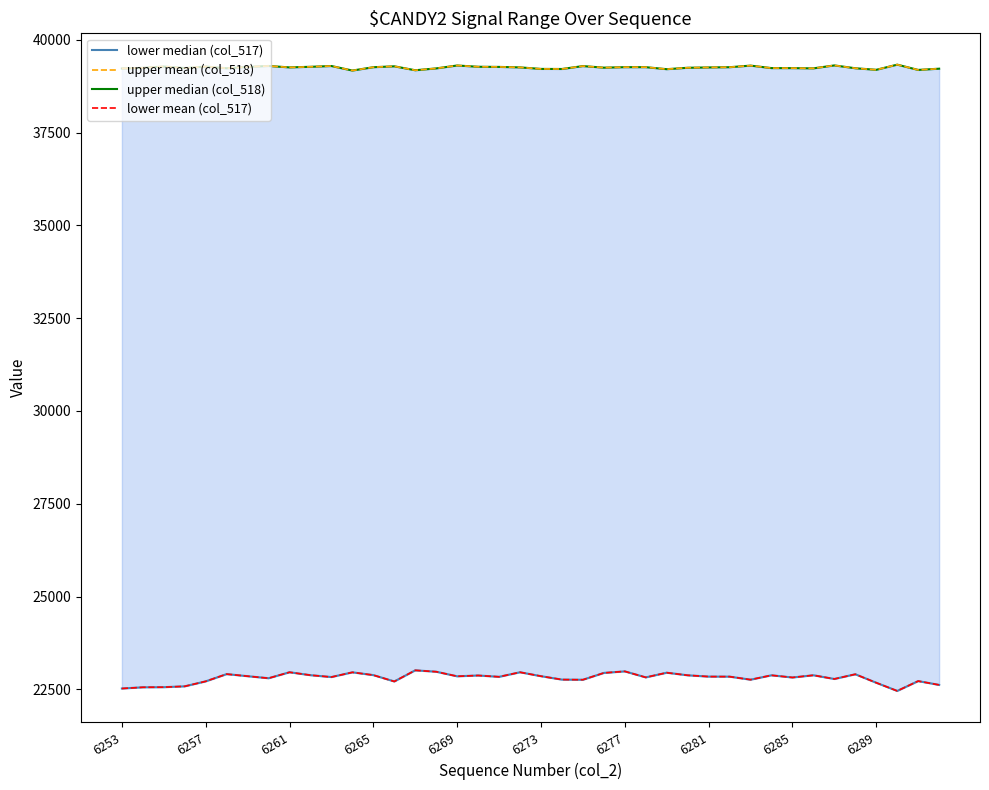

The value of lower mean (col_517) at 13 is 36533. True or false?

False